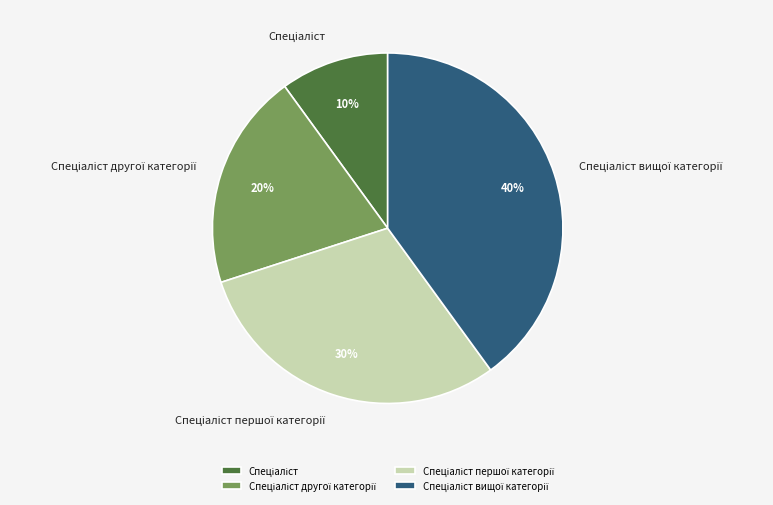

Does any single category account for the majority?

No